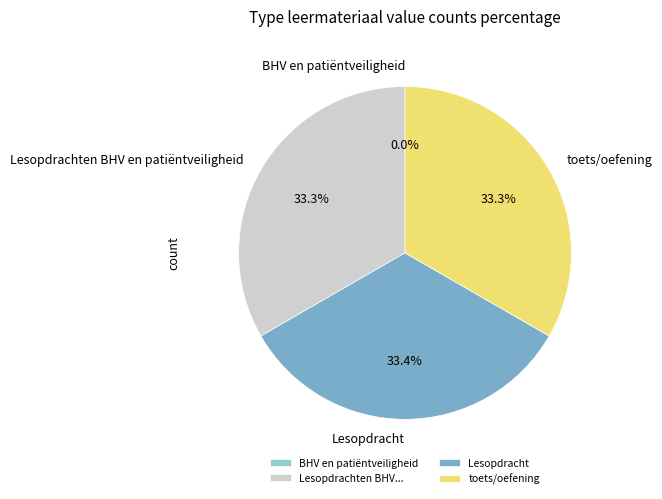

Does Lesopdracht account for over 50% of the chart?

No